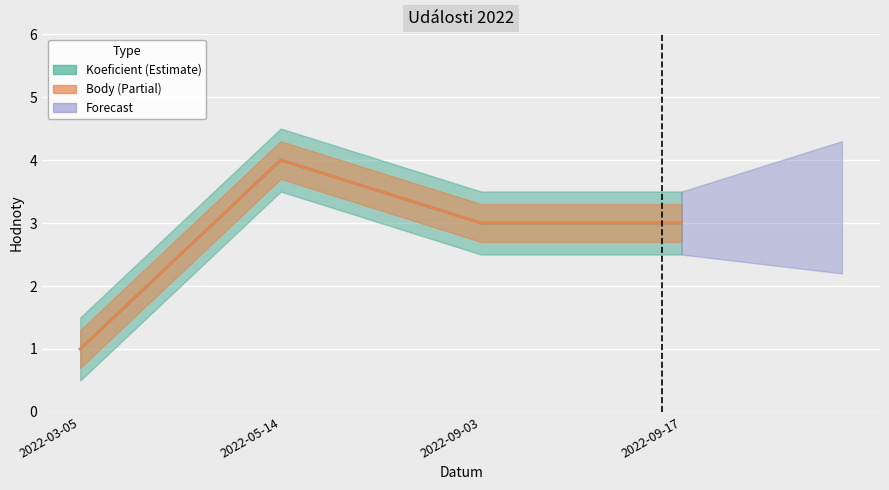

Which series has the largest range (max minus min)?

Koeficient